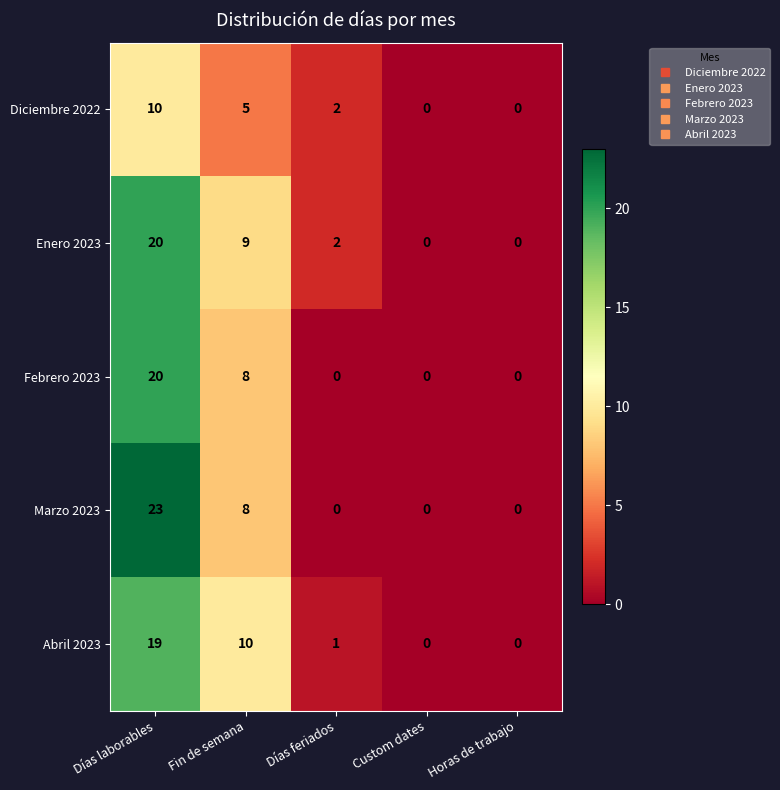

Which series changed the most between Fin de semana and Días feriados?

Abril 2023